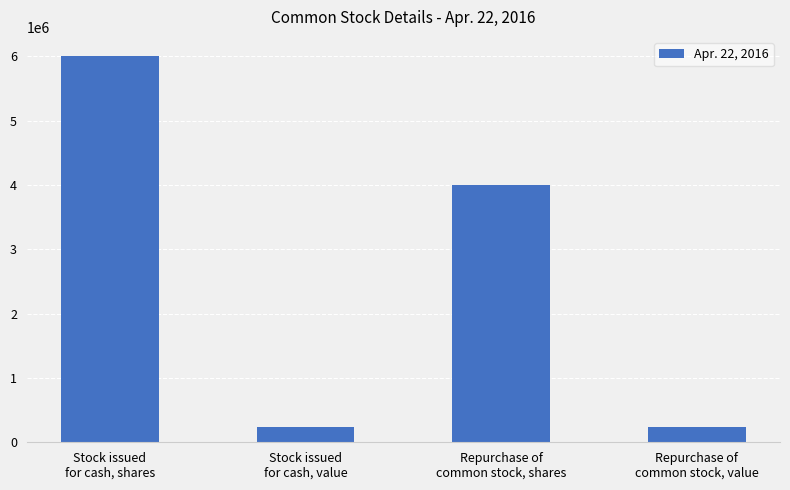

What is the difference between the maximum and minimum values?

5759395